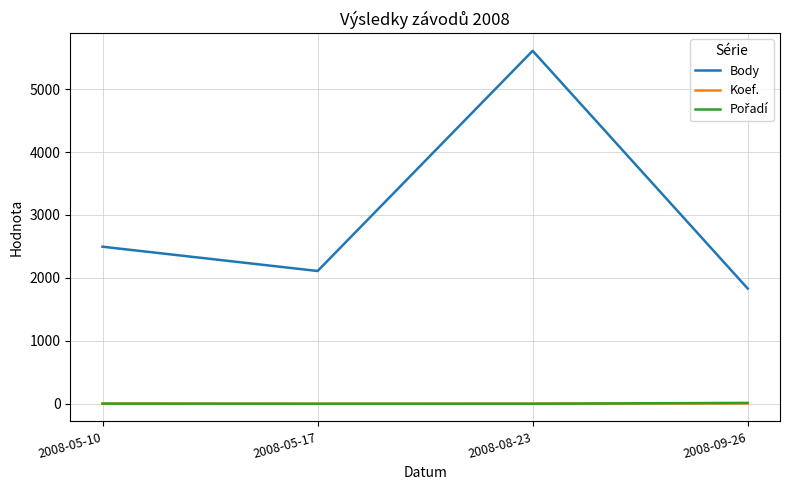

How many Koef. values are between 4 and 6?

3